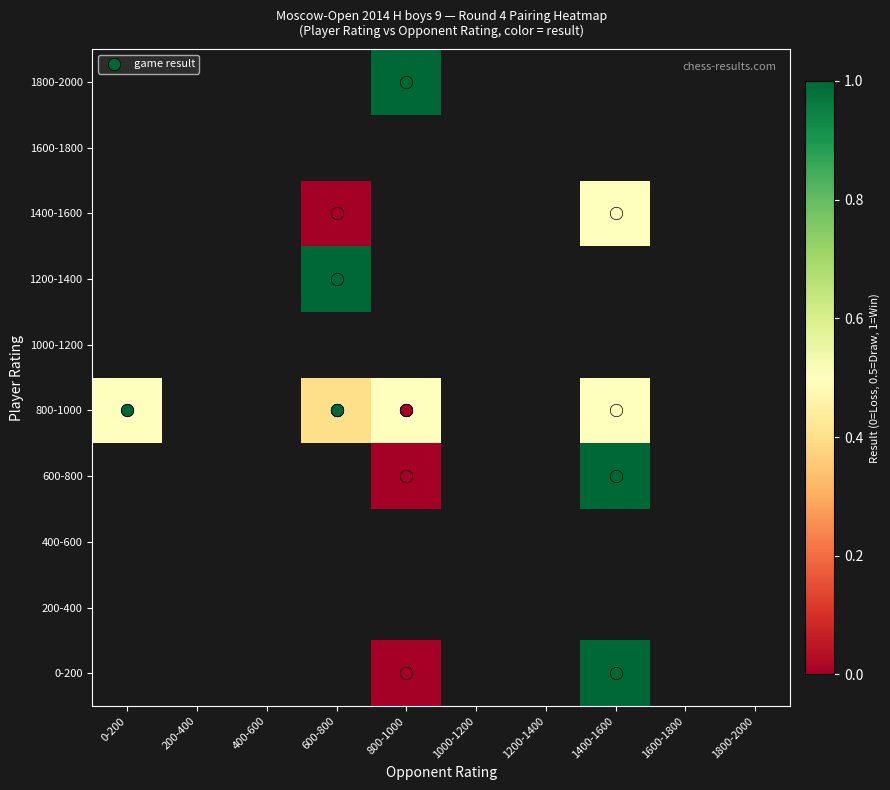

At which category does the chart reach its minimum across all series?

800-1000